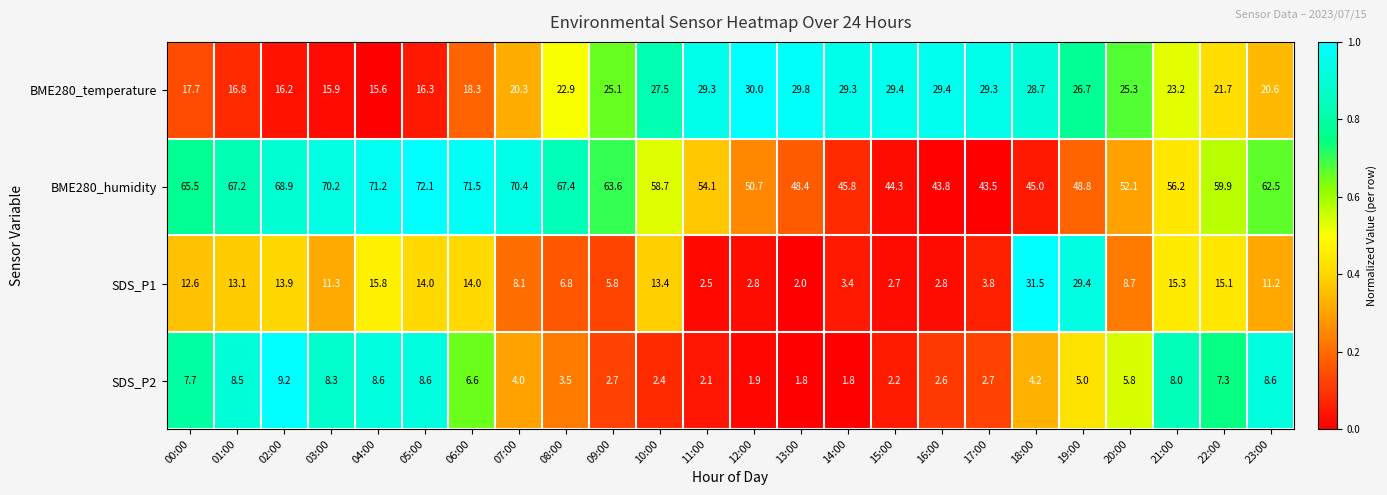

What is the spread (max minus min) of values at 10:00?

56.3